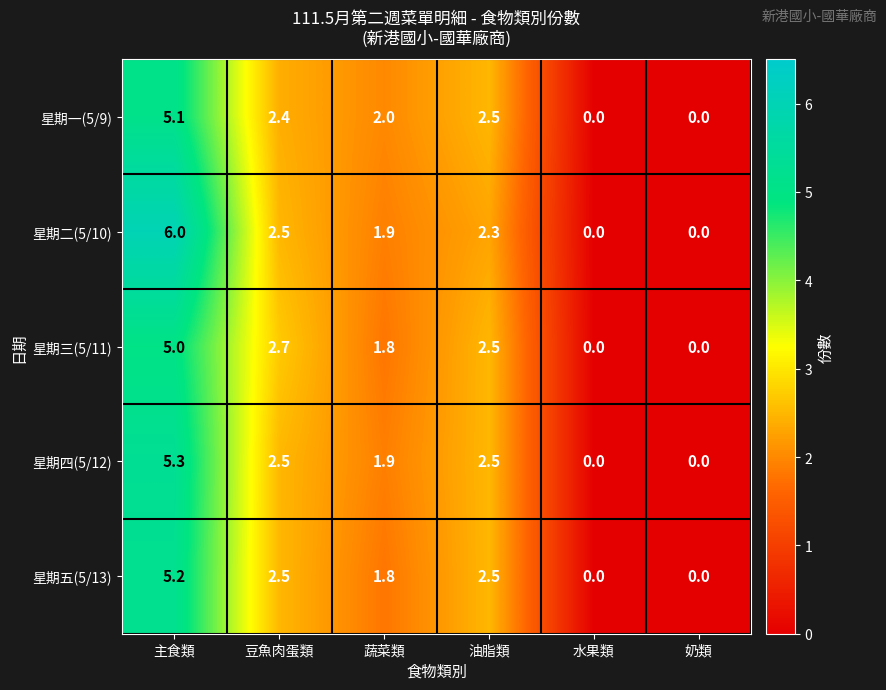

Which series has the widest spread of values?

星期二(5/10)